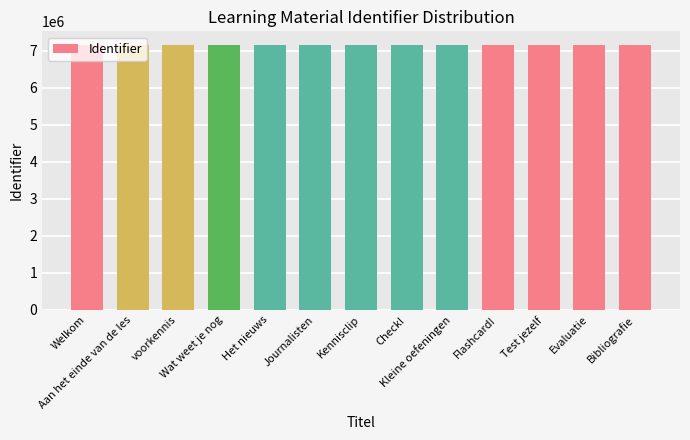

What is the greatest value displayed?

7163037